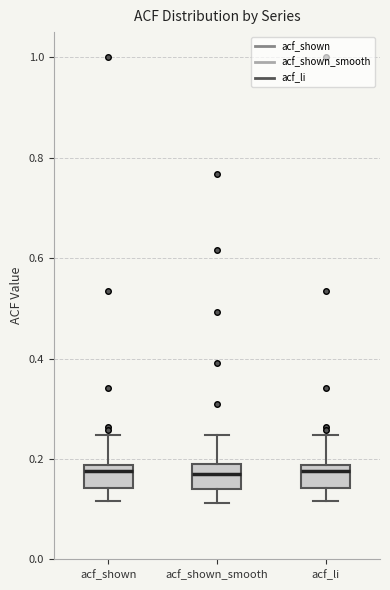

Reading left to right, read every box against the y-axis: the position of its median line, the range the box covers, and the ends of its whiskers. The values are not printed on the chart, so give them approximately, as read against the axis.

acf_shown: median 0.18 (just below the box's upper edge), box 0.14 to 0.18, whiskers 0.12 to 0.24
acf_shown_smooth: median 0.16, box 0.14 to 0.18, whiskers 0.12 to 0.24
acf_li: median 0.18 (just below the box's upper edge), box 0.14 to 0.18, whiskers 0.12 to 0.24